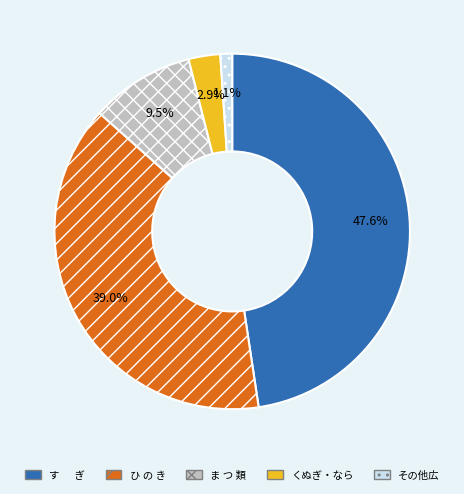

Which slice is the smallest?

その他広